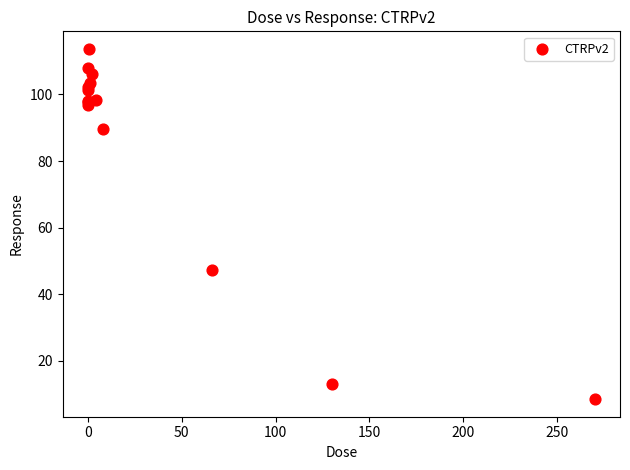

What Y value in the scatter plot is closest to 61?

47.4